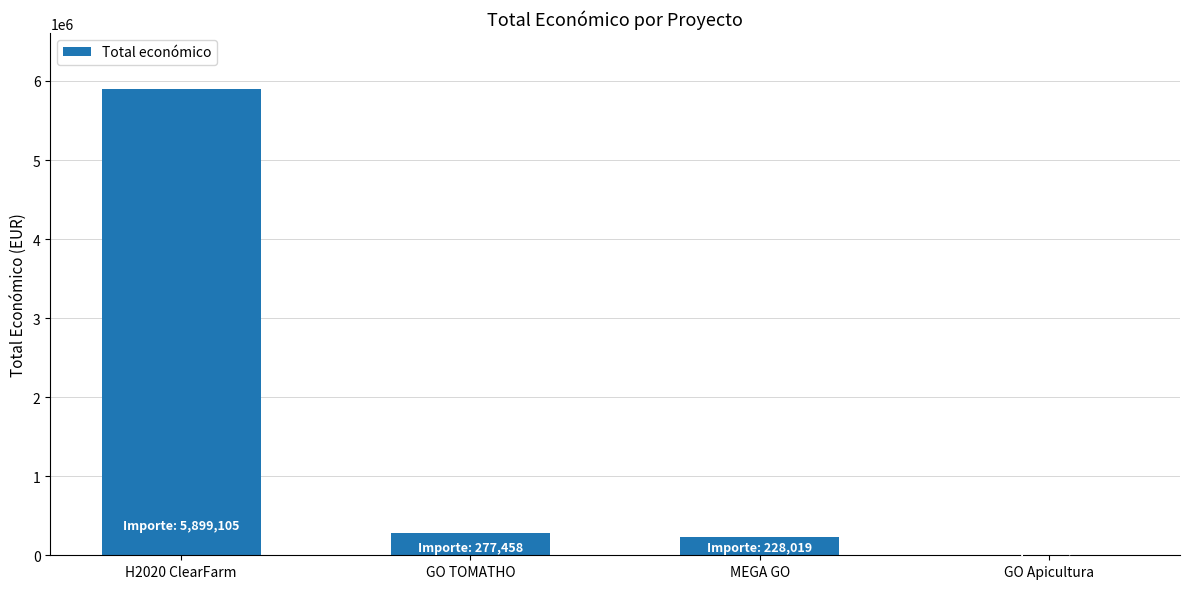

Where does the data first go above 277458?

H2020 ClearFarm